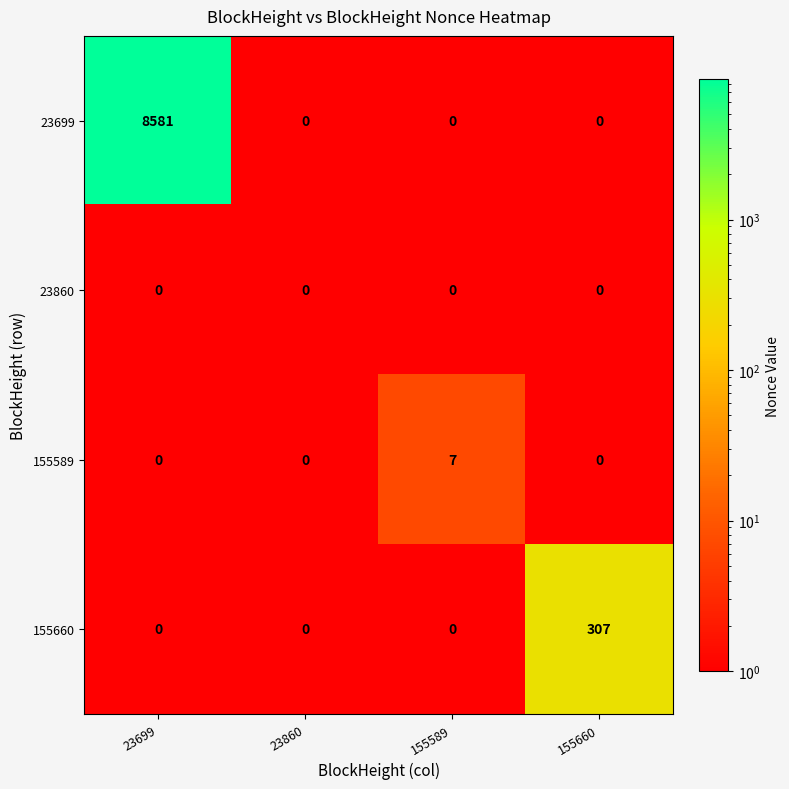

Which category has the highest value across all series?

23699